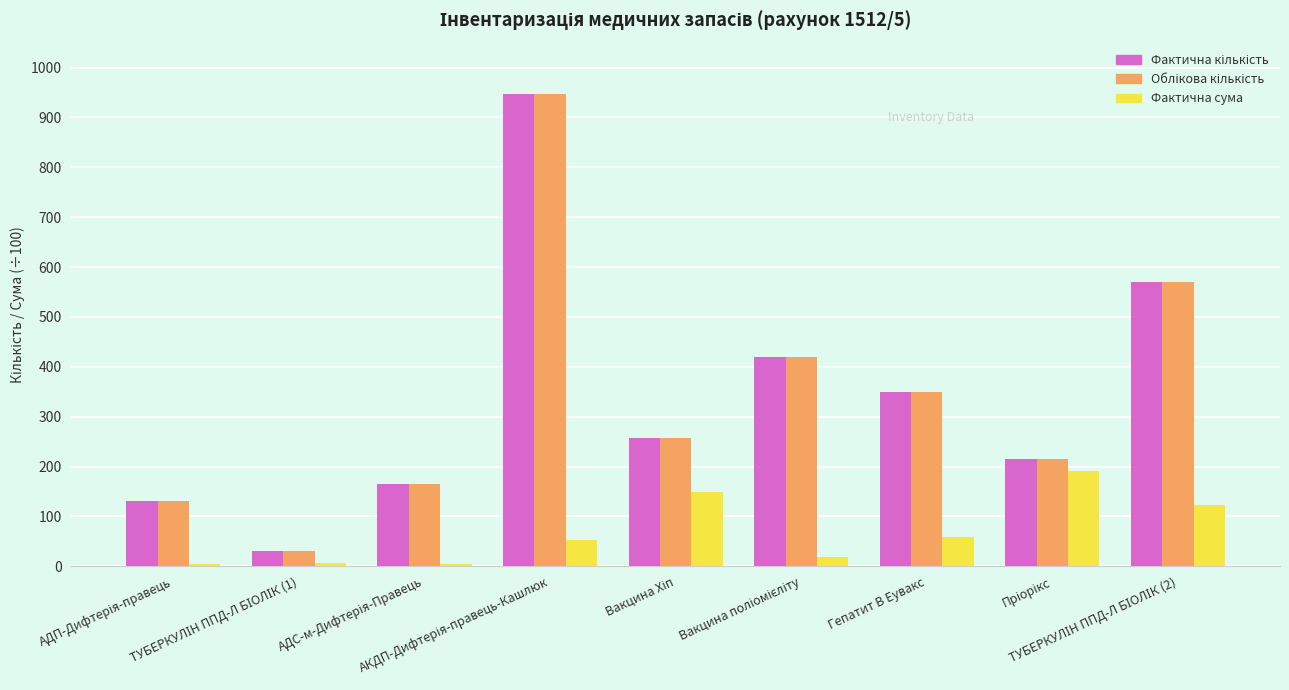

What is the difference between the second highest and minimum values in the Фактична сума series?

143.9